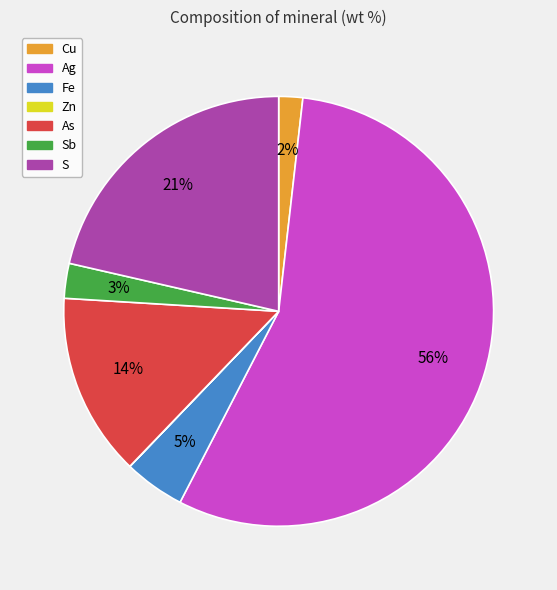

To the nearest percent, what is the average slice percentage?

14%